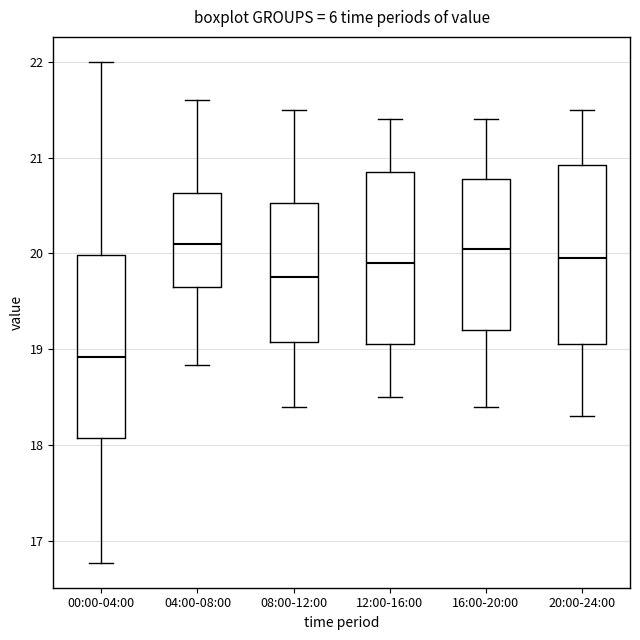

Which box's median line is the lowest?

00:00-04:00